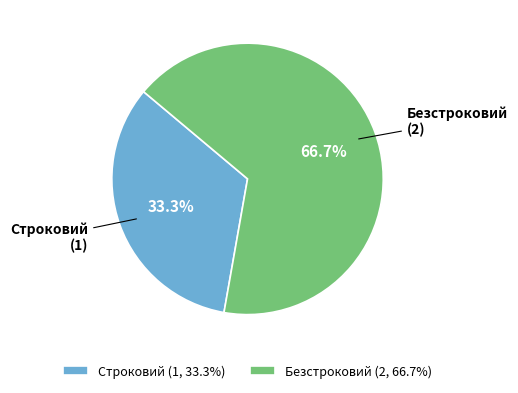

To the nearest percent, what is the difference between the Строковий and Безстроковий slice percentages?

33%